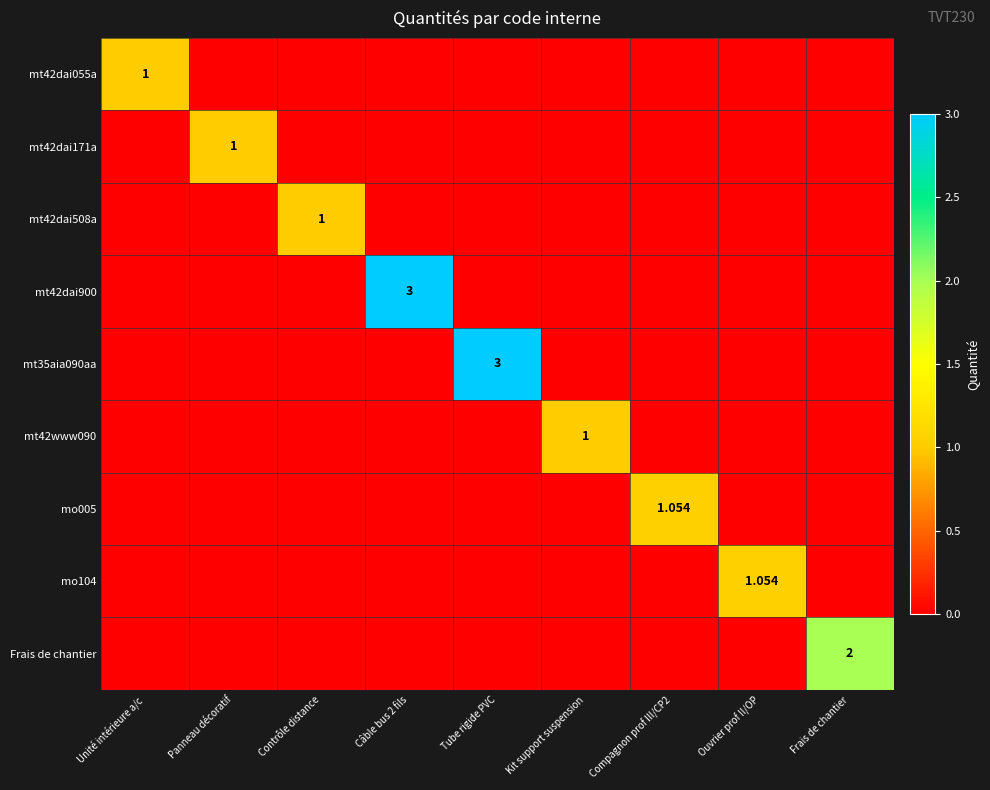

Is it true that mt42dai055a equals 0.0 at Contrôle distance?

True